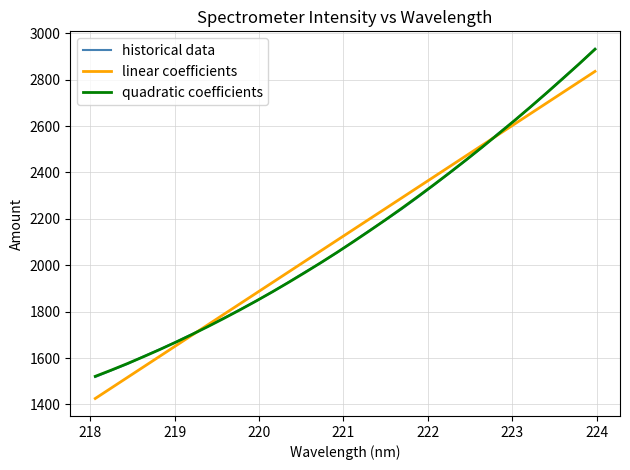

What is the minimum value for linear coefficients?

1425.6